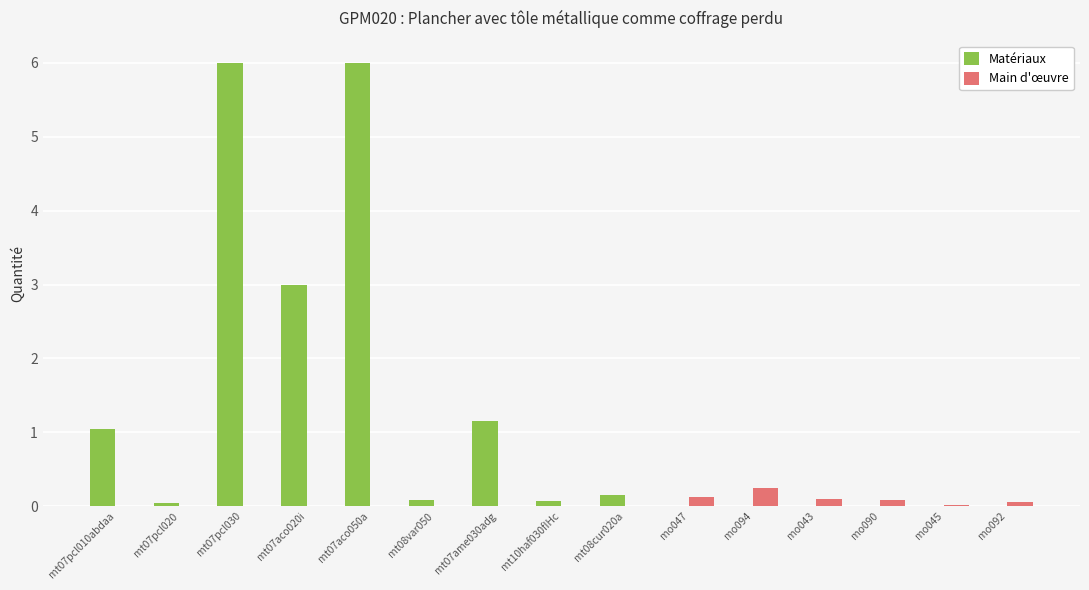

Is it true that Matériaux equals 1.9 at mo094?

False